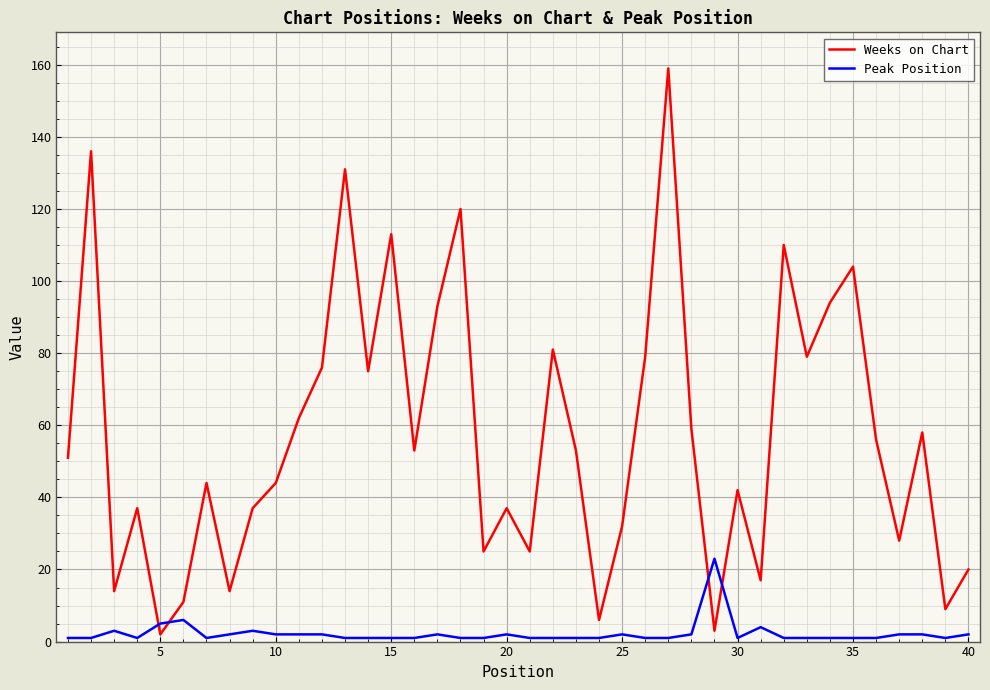

What are all the series names shown in the legend?

Weeks on Chart, Peak Position